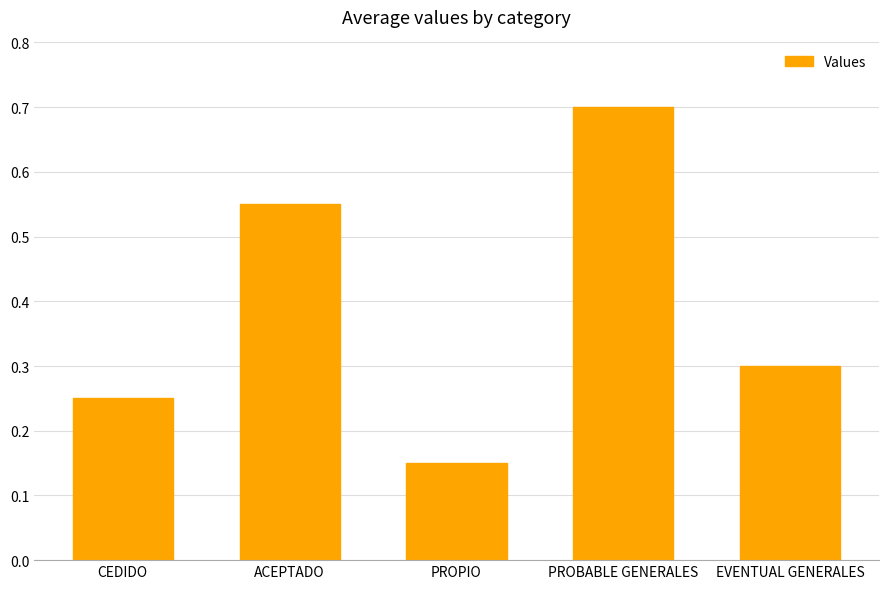

What is the average value?

0.4